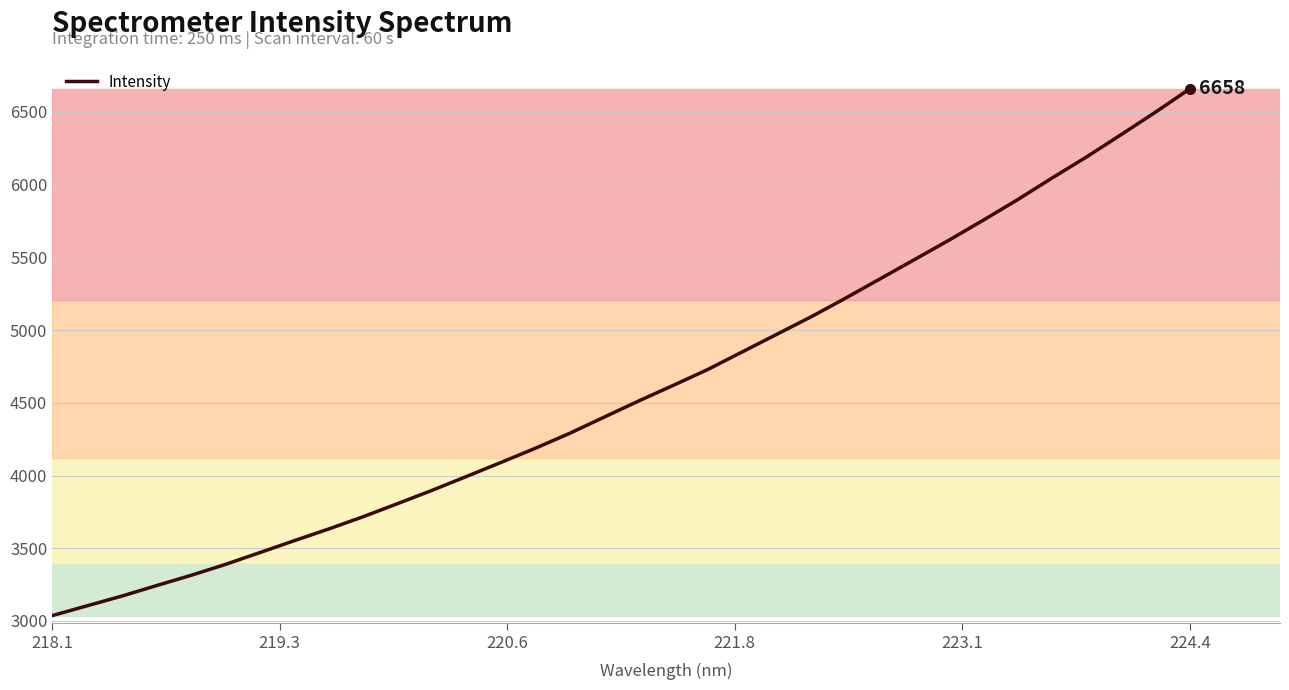

Reading right to left, what are all the values shown in this chart?

6657.7	6497.1	6342.1	6189.5	6044.9	5896.0	5754.8	5616.6	5483.5	5350.8	5218.4	5090.3	4969.7	4848.8	4727.9	4619.2	4512.1	4401.4	4290.0	4187.0	4089.0	3992.7	3897.1	3805.8	3715.6	3631.4	3550.8	3468.8	3387.4	3312.1	3241.7	3169.9	3103.5	3037.0